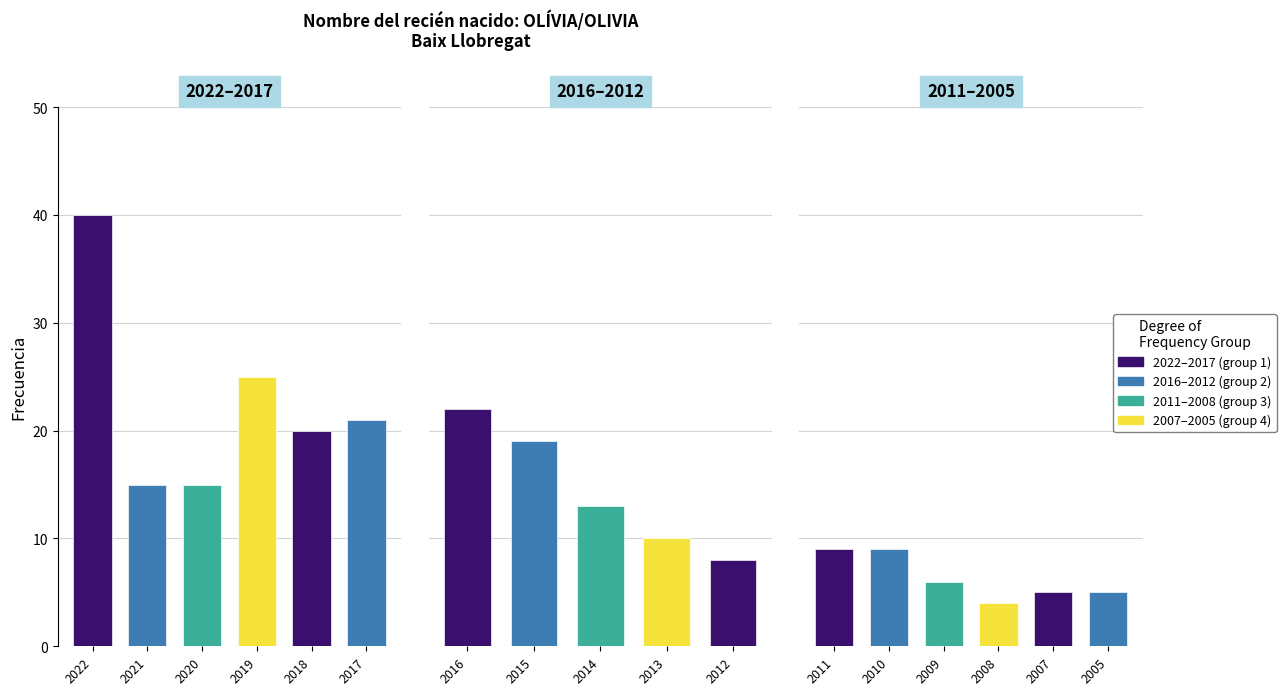

What is the greatest value displayed?

40